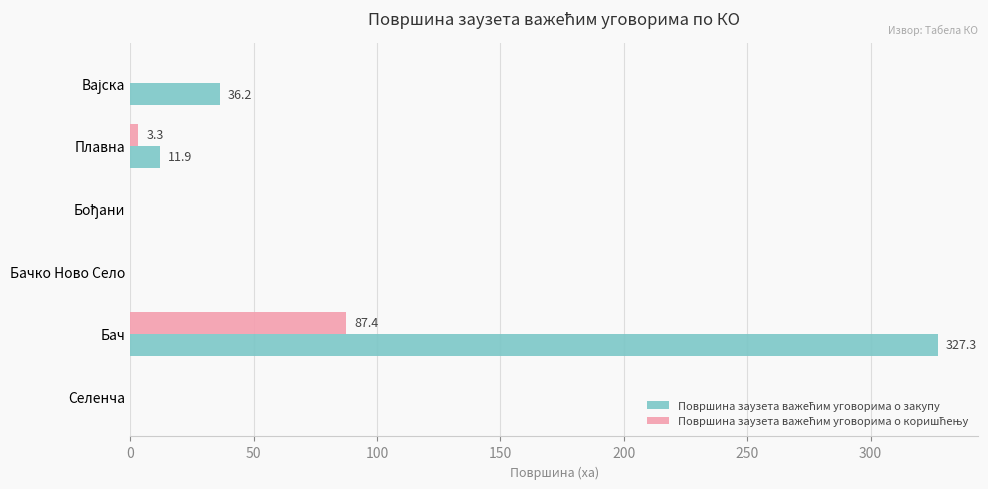

Which category has the highest value across all series?

Бач